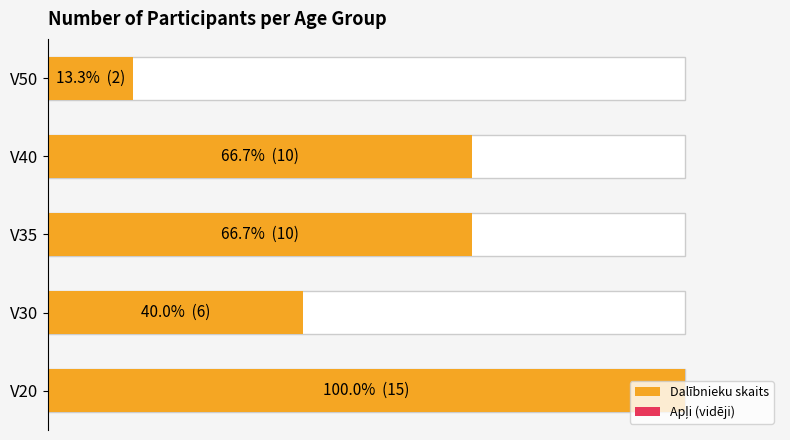

List the series in order of their peak value, highest first.

Dalībnieku skaits, Apļi (vidēji)